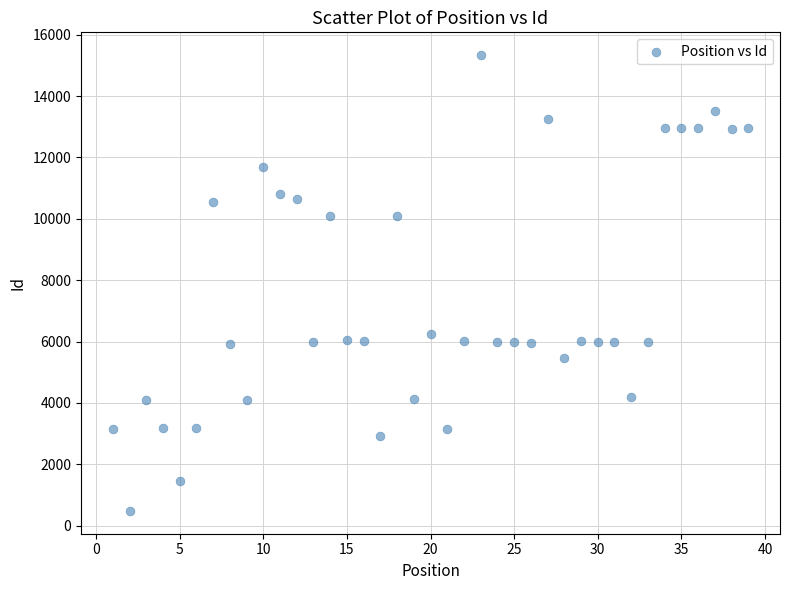

What is the range of X values (max minus min)?

38